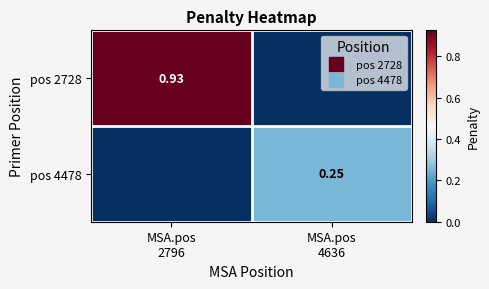

The value of pos 2728 at MSA.pos 4636 is 0.6. True or false?

False